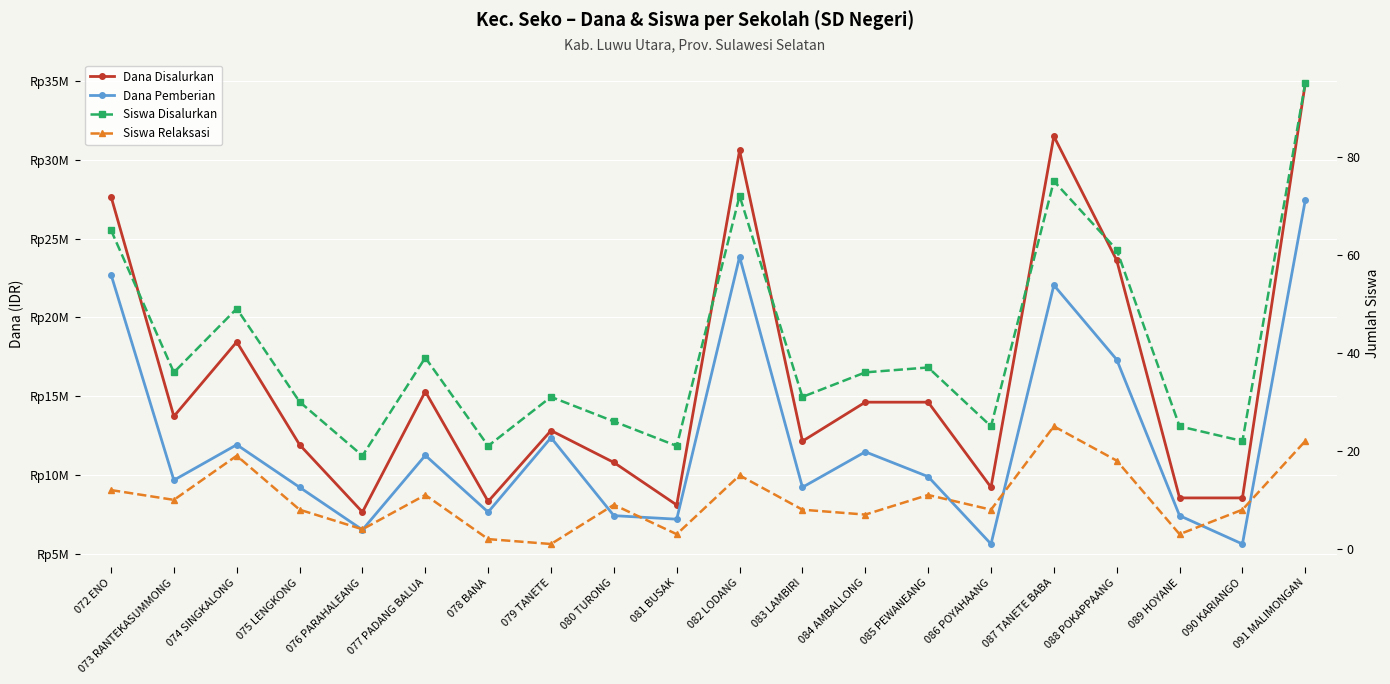

What is the sum of all Siswa Relaksasi values?

204